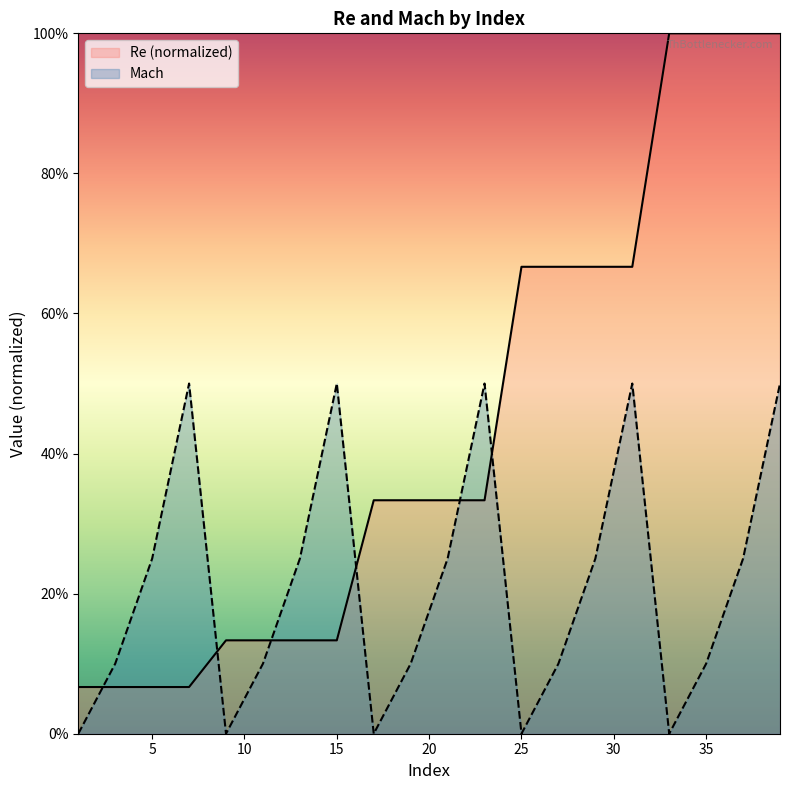

What is the average value of the Mach series?

0.2